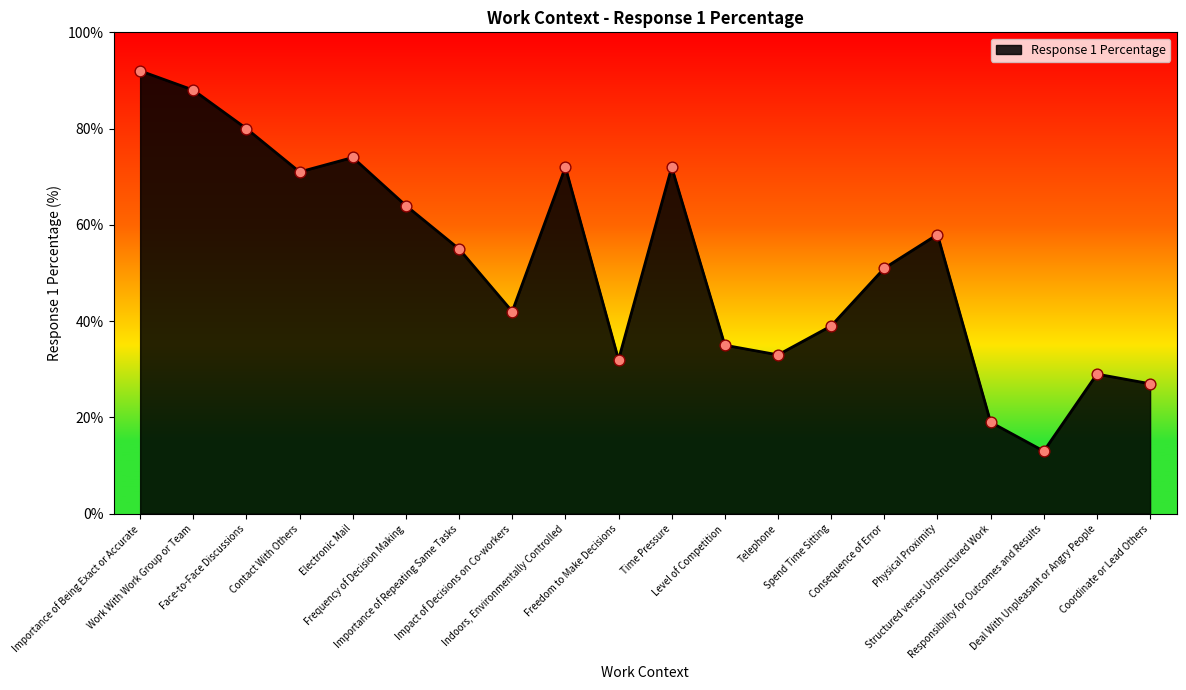

Approximately how many times larger is the value at Physical Proximity compared to Electronic Mail?

0.8